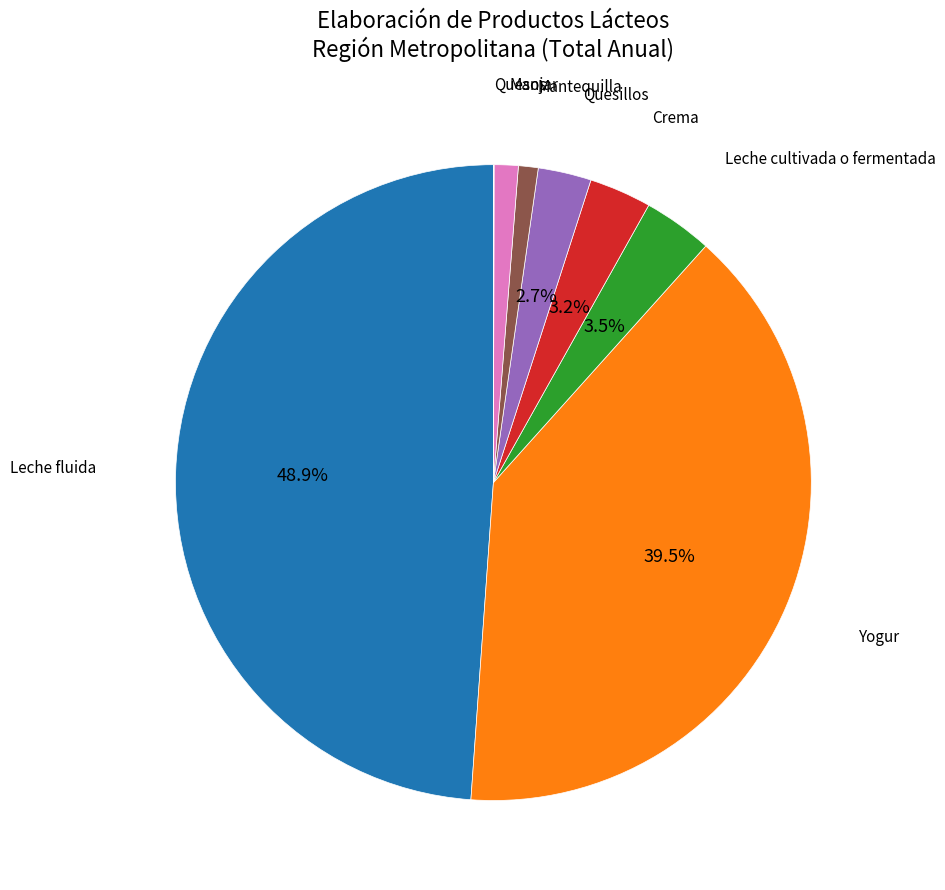

Does any single category account for the majority?

No